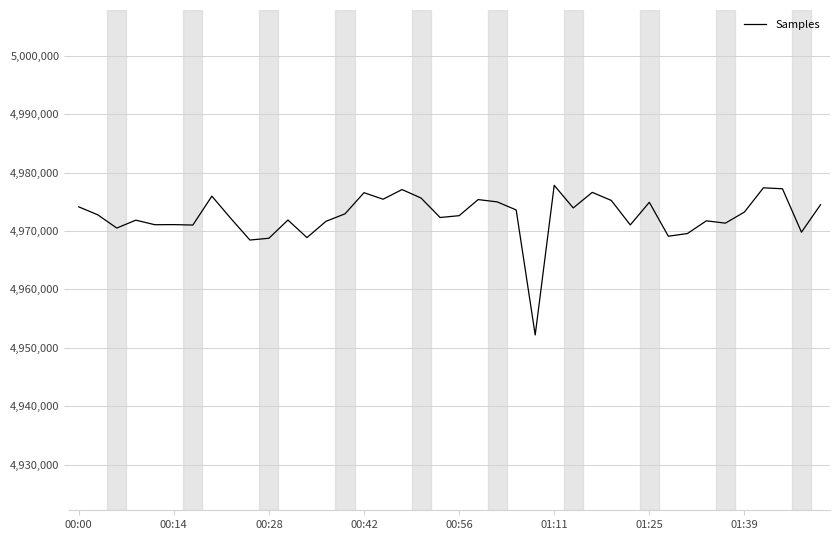

What is the smallest value displayed?

4952207